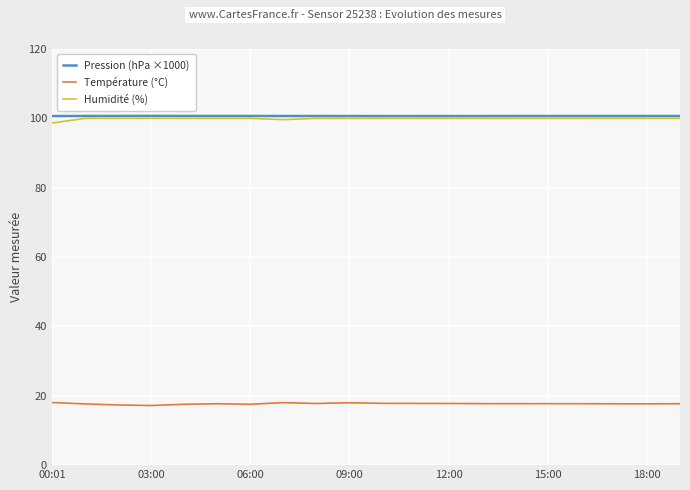

What is the highest value of the Pression (hPa ×1000) series?

100.7